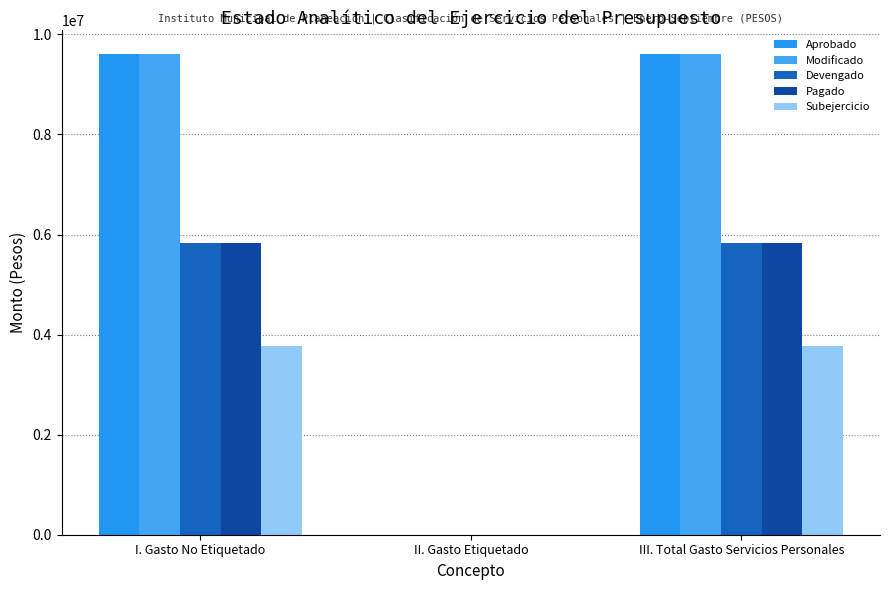

What is the value of the Devengado bar at the 3rd from the left?

5837840.0